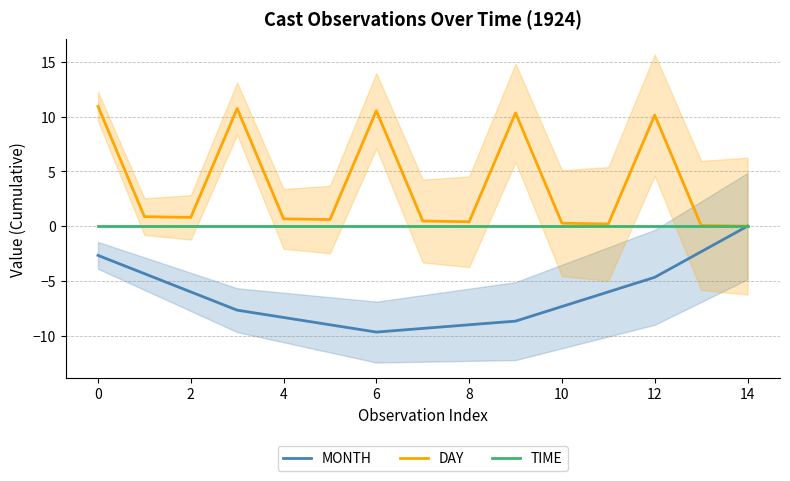

Is this an area chart (filled region under the line)?

No